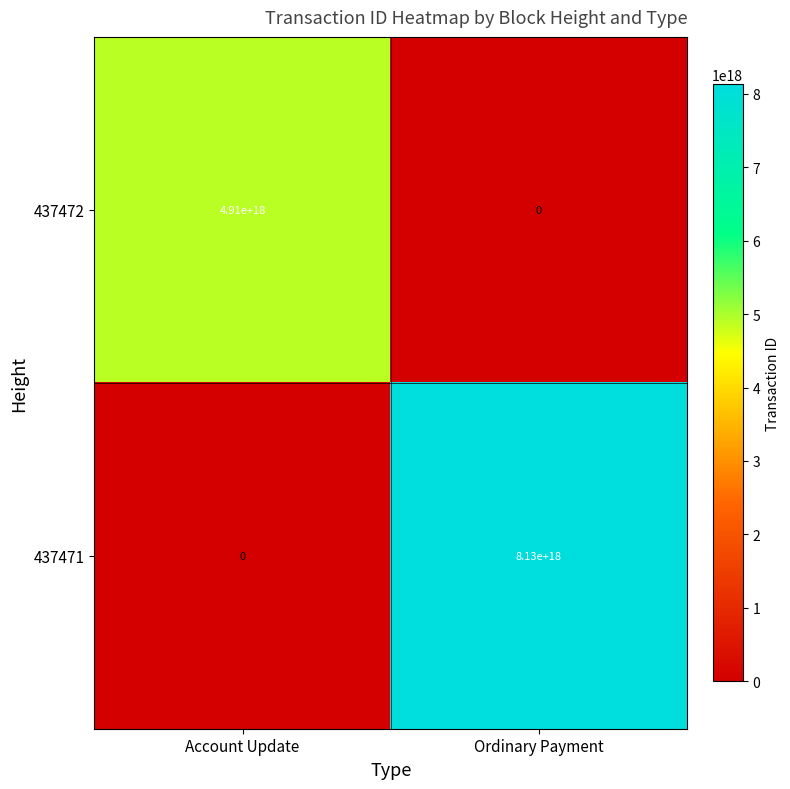

Which label corresponds to the largest value in the chart?

Ordinary Payment